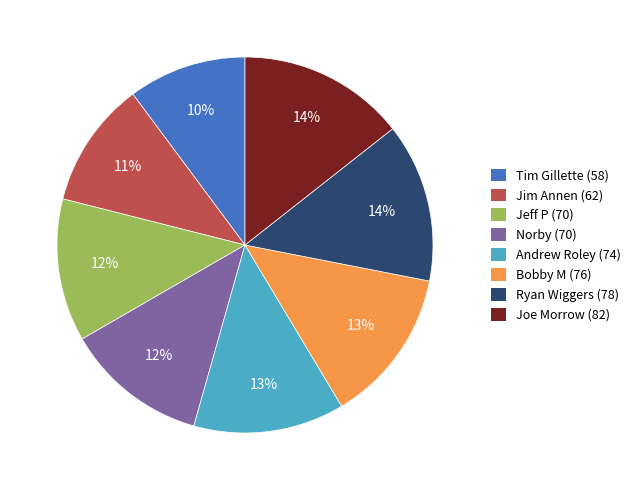

True or false: Jim Annen (62) accounts for 18% of the total.

False